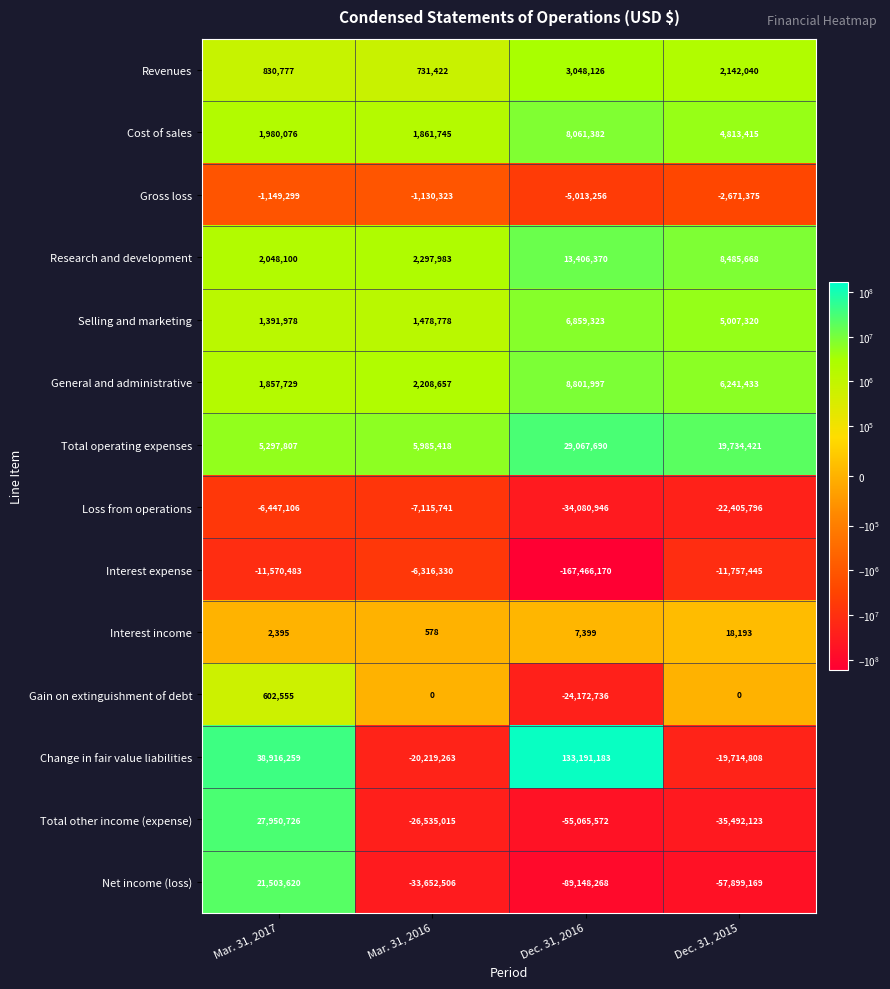

What is the minimum value for Interest expense?

-167466170